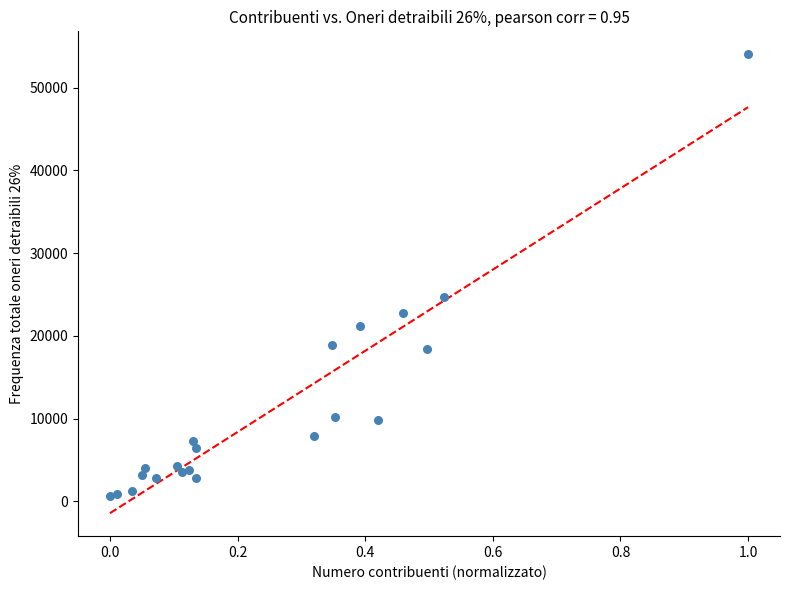

What Y value in the scatter plot is closest to 27313?

24701